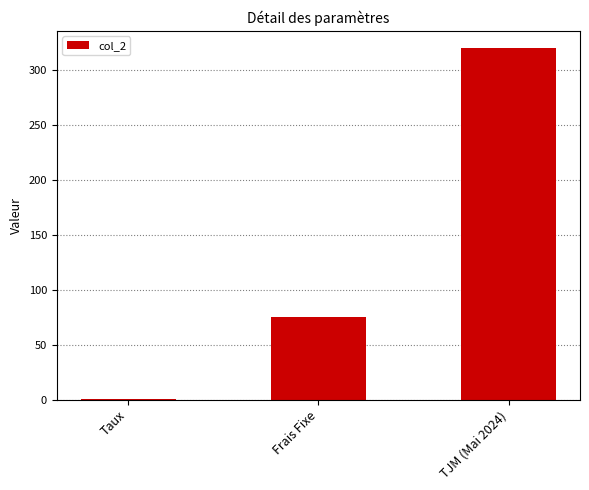

Reading right to left, extract all data points from this chart.

TJM (Mai 2024)=320.0	Frais Fixe=75.0	Taux=0.1